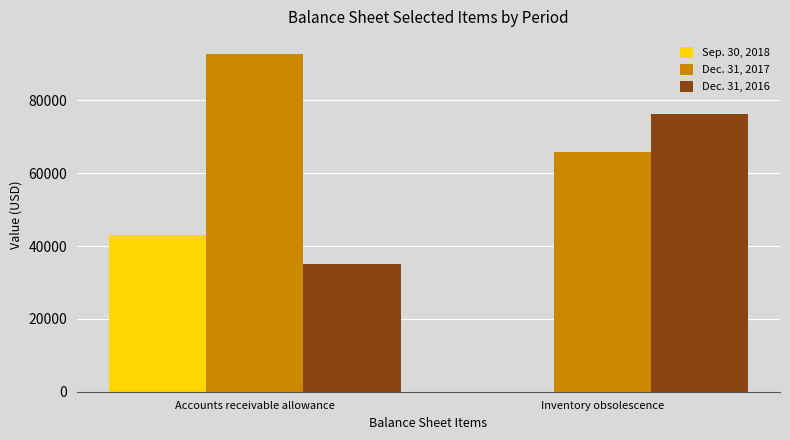

Reading right to left, what are all the values shown in this chart?

Sep. 30, 2018: 0	42950
Dec. 31, 2017: 65870	92797
Dec. 31, 2016: 76260	35196